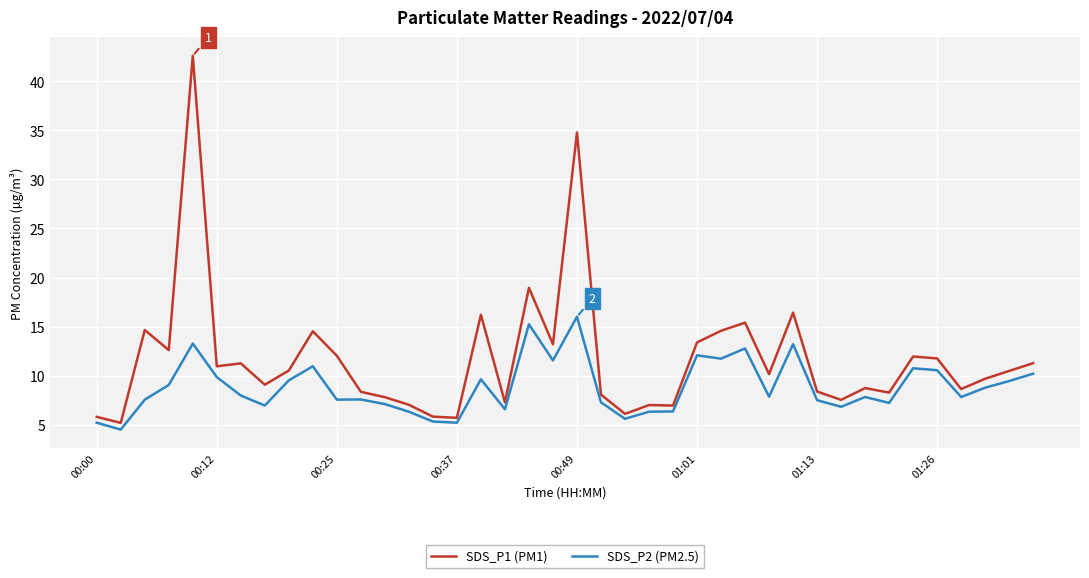

Count the number of data series in this chart.

2